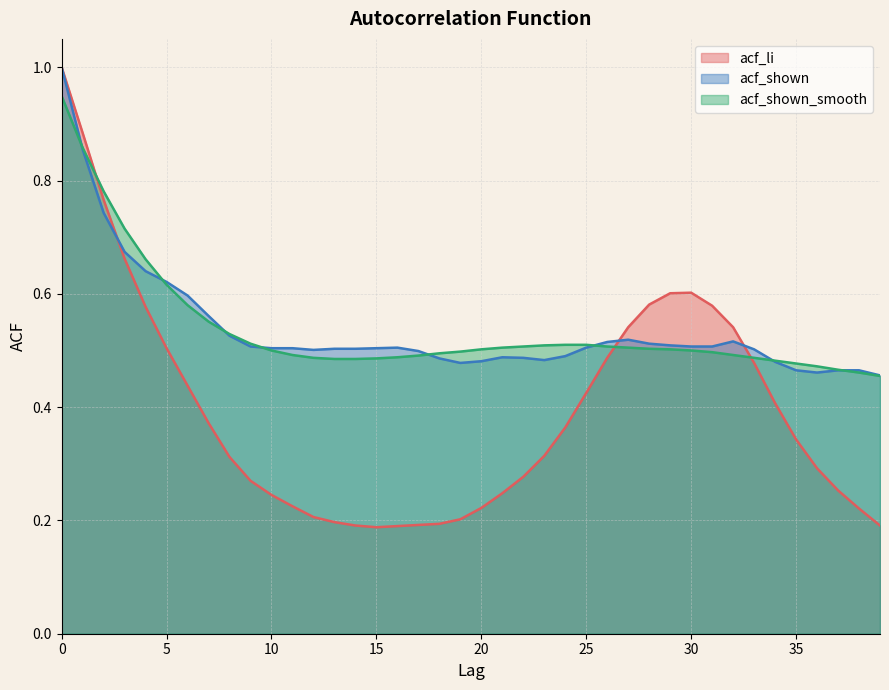

At which category does acf_li reach its first local peak?

30